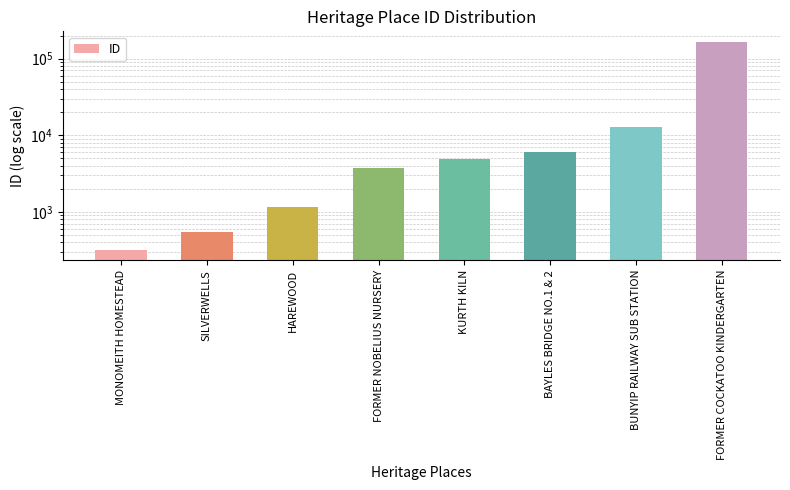

Reading left to right, extract all data points from this chart.

321	548	1157	3706	4862	5987	12820	165961